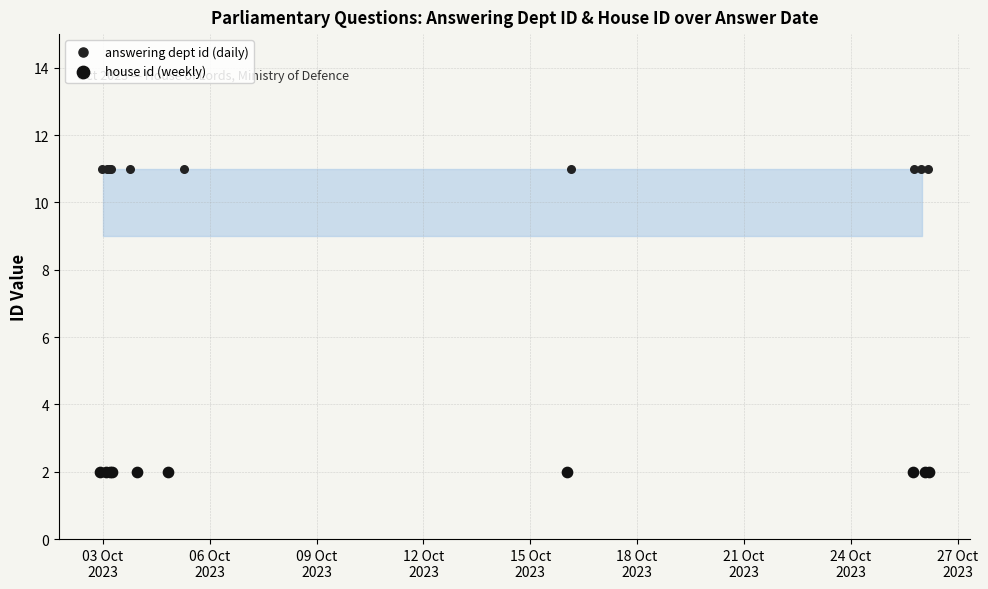

What are all the series names shown in the legend?

answering dept id (daily), house id (weekly)